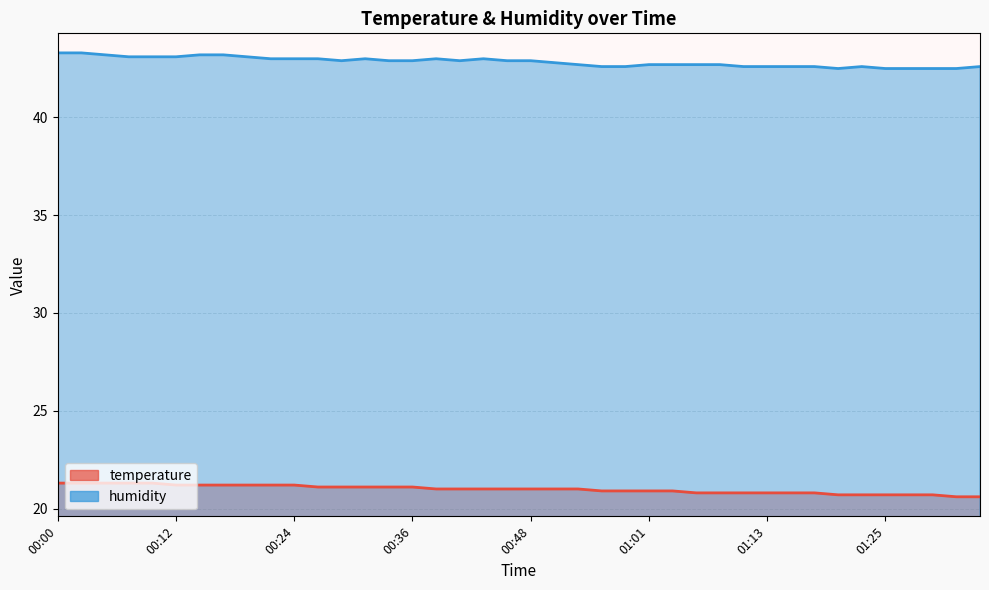

Reading left to right, extract all data points from this chart.

temperature: 21.3	21.3	21.3	21.3	21.3	21.2	21.2	21.2	21.2	21.2	21.2	21.1	21.1	21.1	21.1	21.1	21.0	21.0	21.0	21.0	21.0	21.0	21.0	20.9	20.9	20.9	20.9	20.8	20.8	20.8	20.8	20.8	20.8	20.7	20.7	20.7	20.7	20.7	20.6	20.6
humidity: 43.3	43.3	43.2	43.1	43.1	43.1	43.2	43.2	43.1	43.0	43.0	43.0	42.9	43.0	42.9	42.9	43.0	42.9	43.0	42.9	42.9	42.8	42.7	42.6	42.6	42.7	42.7	42.7	42.7	42.6	42.6	42.6	42.6	42.5	42.6	42.5	42.5	42.5	42.5	42.6